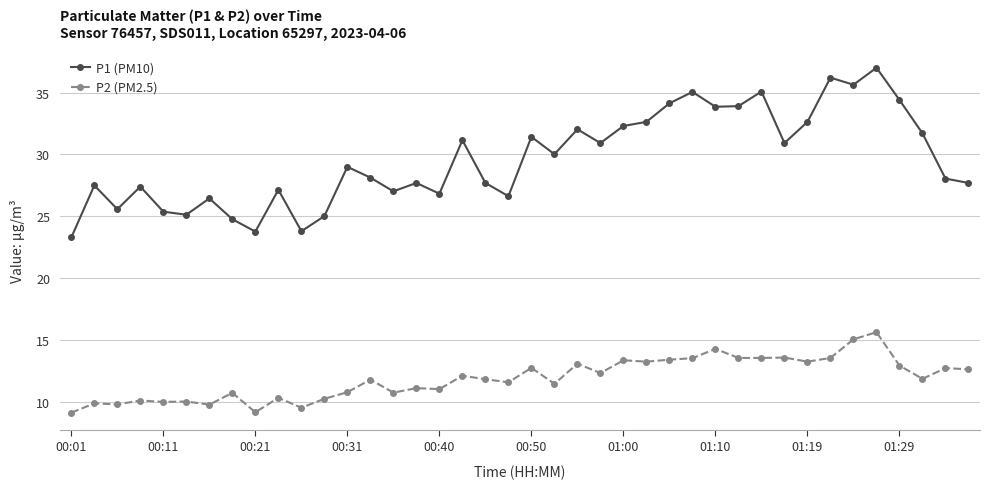

Does the chart display data point markers on the line(s)?

Yes